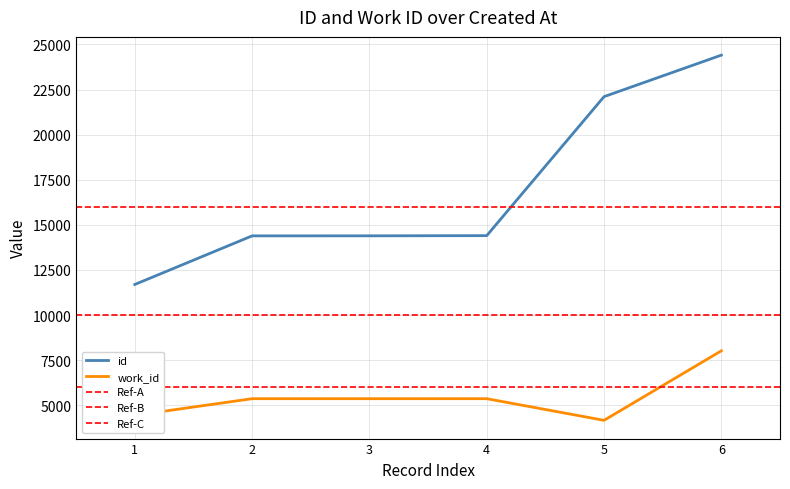

True or false: id and work_id cross at least once.

False